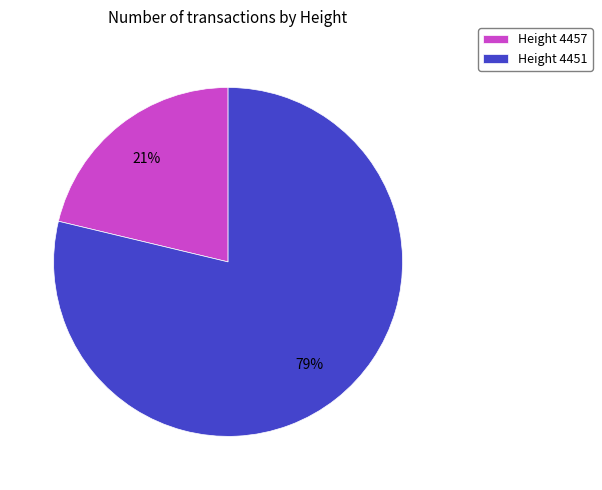

Does any single category account for the majority?

Yes